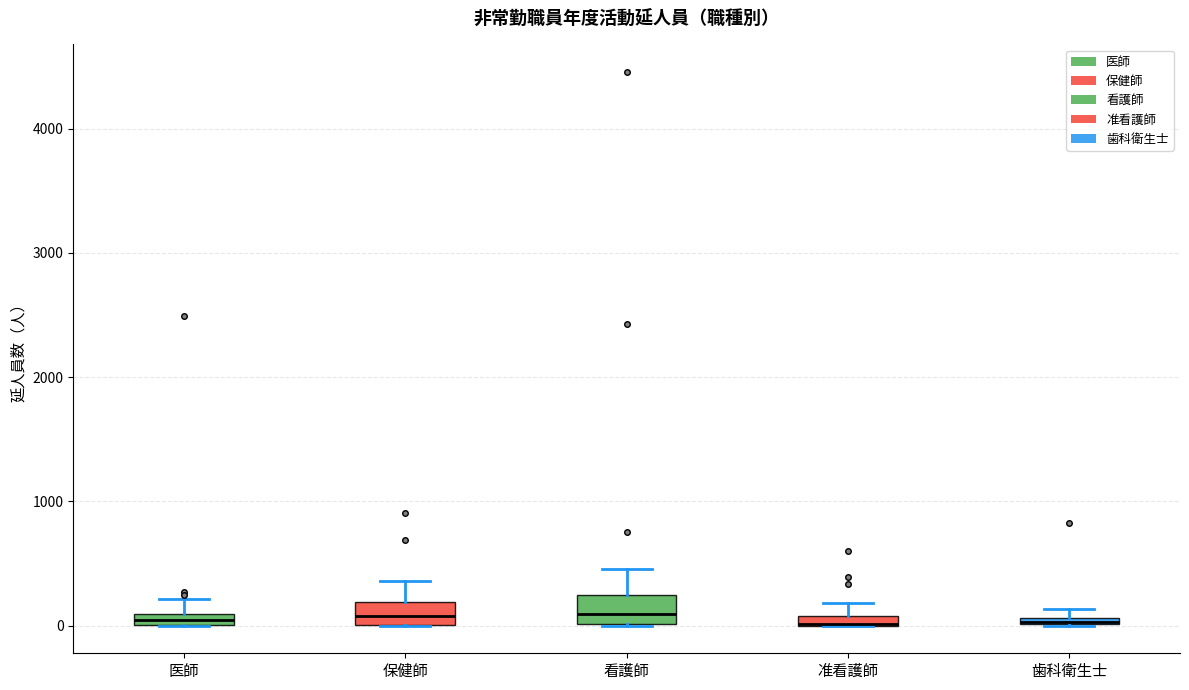

Where is the upper edge of the box for 医師 on the y-axis? The values are not printed on the chart, so give them approximately, as read against the axis.

100